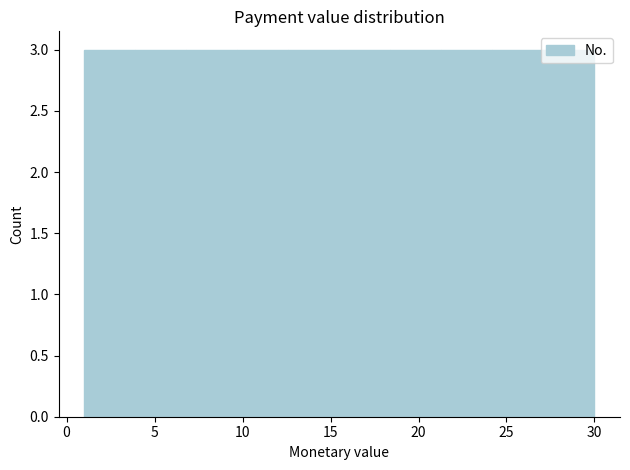

Reading left to right, transcribe this chart: for each bar, give the range it covers on the x-axis and its height. Neither the bar edges nor the heights are printed on the chart, so give them approximately, as read against the axes.

1.0 to 3.9: 3
3.9 to 6.8: 3
6.8 to 9.7: 3
9.7 to 12.6: 3
12.6 to 15.5: 3
15.5 to 18.4: 3
18.4 to 21.3: 3
21.3 to 24.2: 3
24.2 to 27.1: 3
27.1 to 30.0: 3